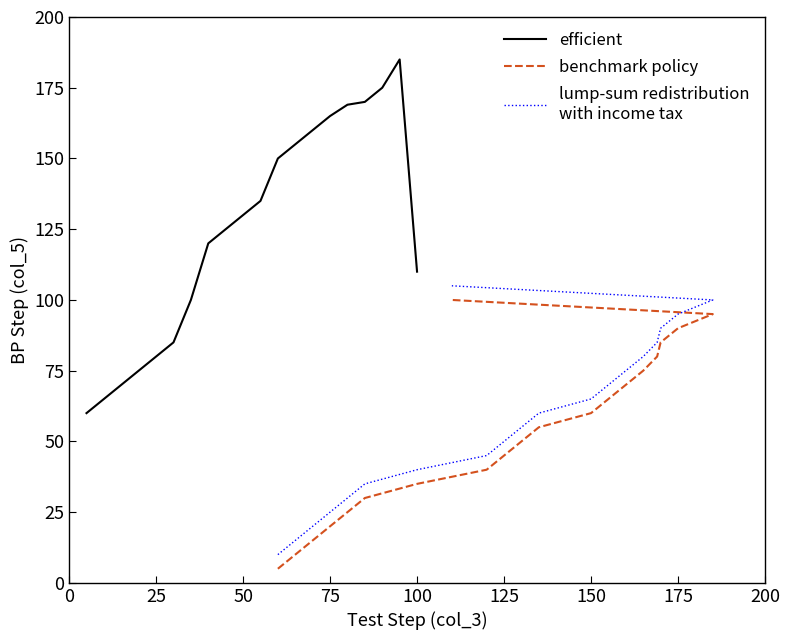

How many distinct data groups are displayed?

3